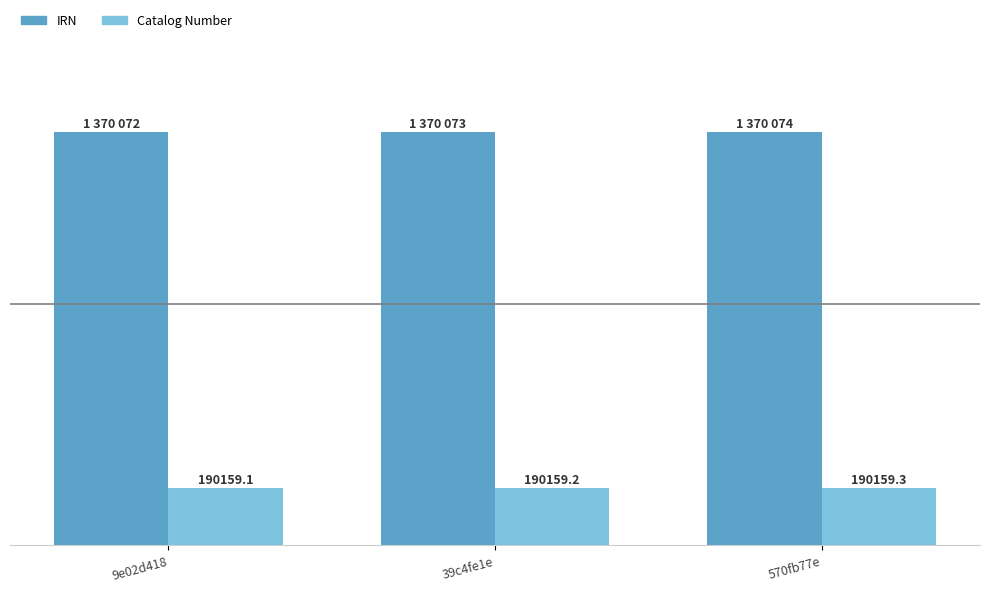

Which has a higher value, 570fb77e or 39c4fe1e?

570fb77e